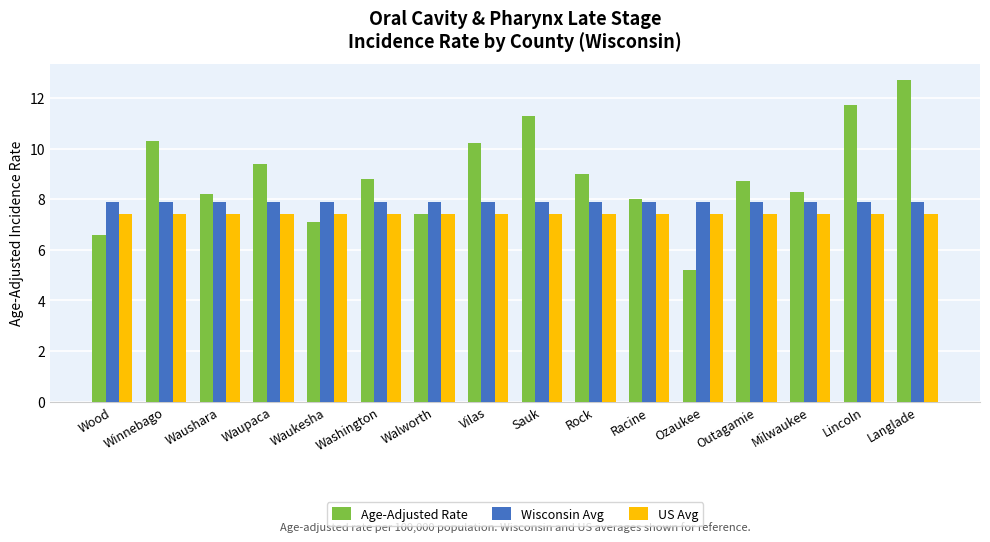

How many categories are shown in the chart?

16